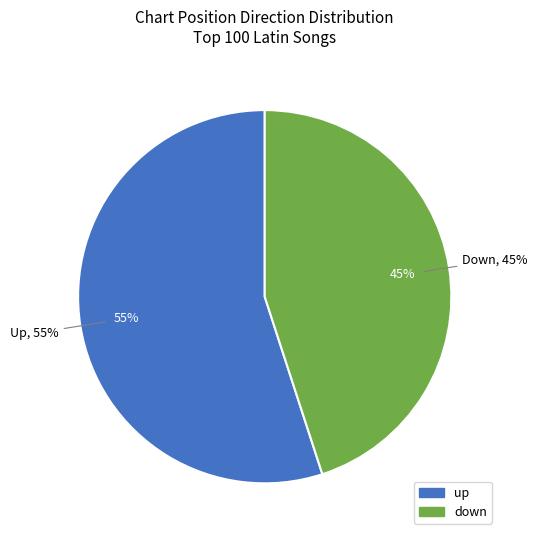

To the nearest percent, what percentage of the pie is up?

55%